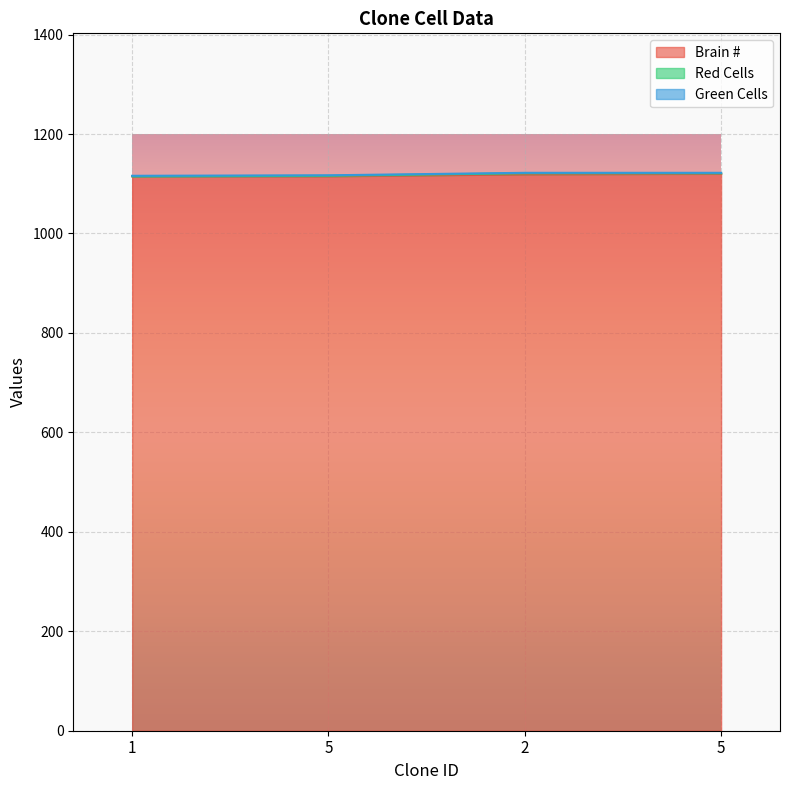

What is the value of the Brain # point at the 4th from the left?

1115